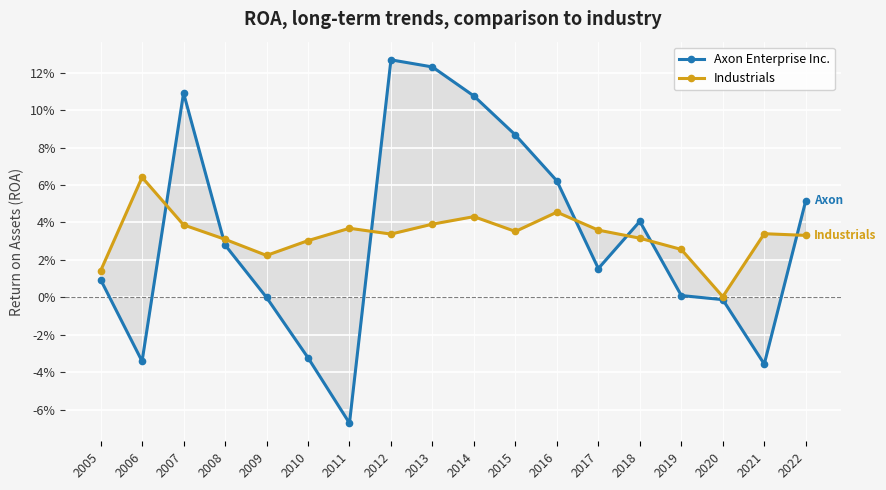

Between 2008 and 2013, which series saw the biggest shift?

Axon Enterprise Inc.